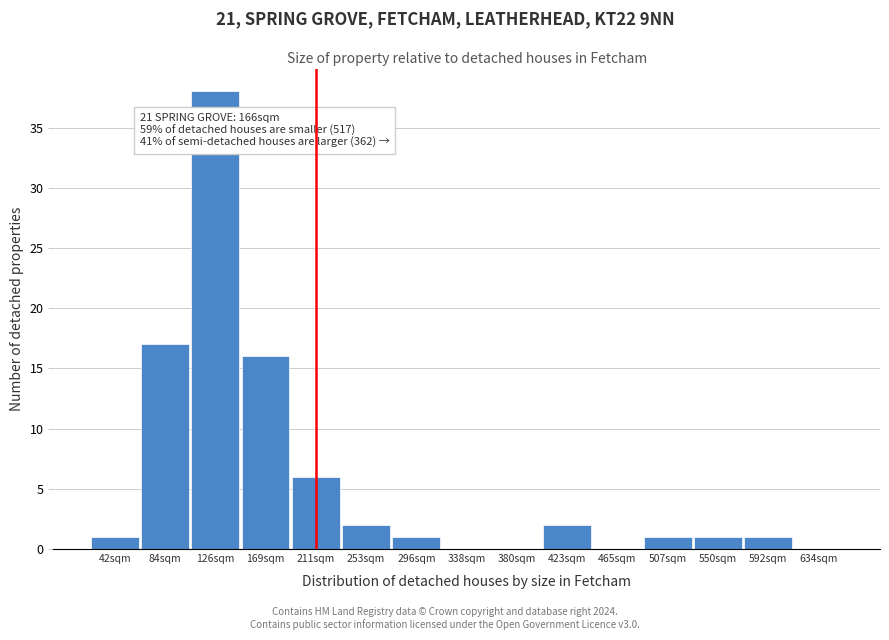

Reading left to right, what are all the values shown in this chart?

42sqm=1	84sqm=17	126sqm=38	169sqm=16	211sqm=6	253sqm=2	296sqm=1	338sqm=0	380sqm=0	423sqm=2	465sqm=0	507sqm=1	550sqm=1	592sqm=1	634sqm=0